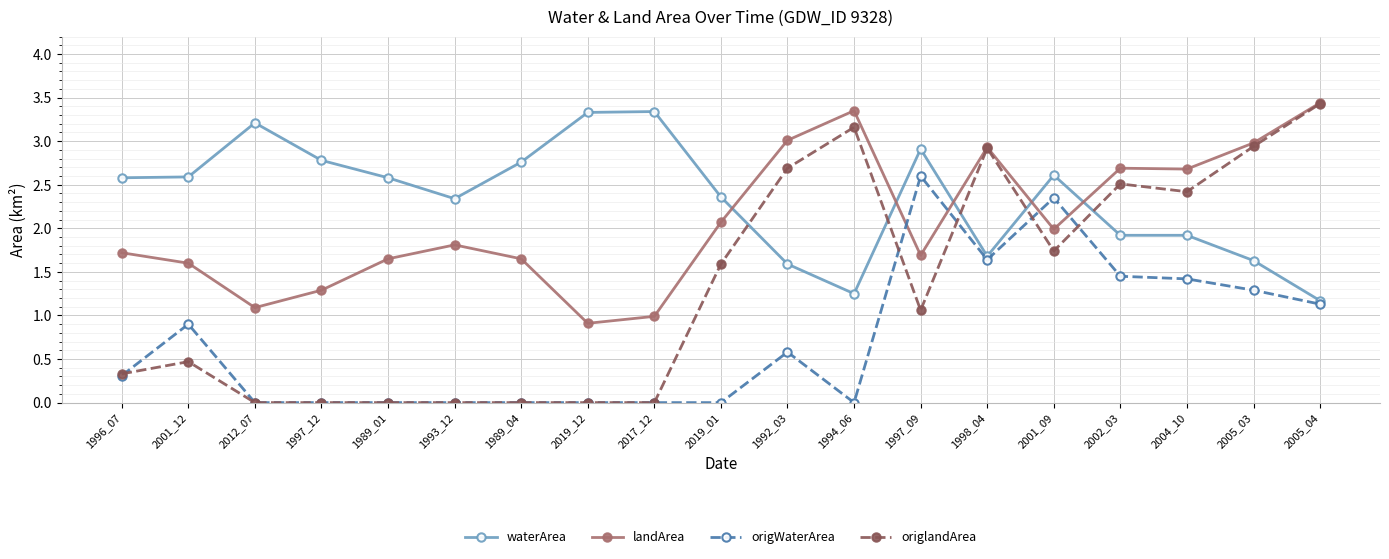

What are all the series names shown in the legend?

waterArea, landArea, origWaterArea, origlandArea